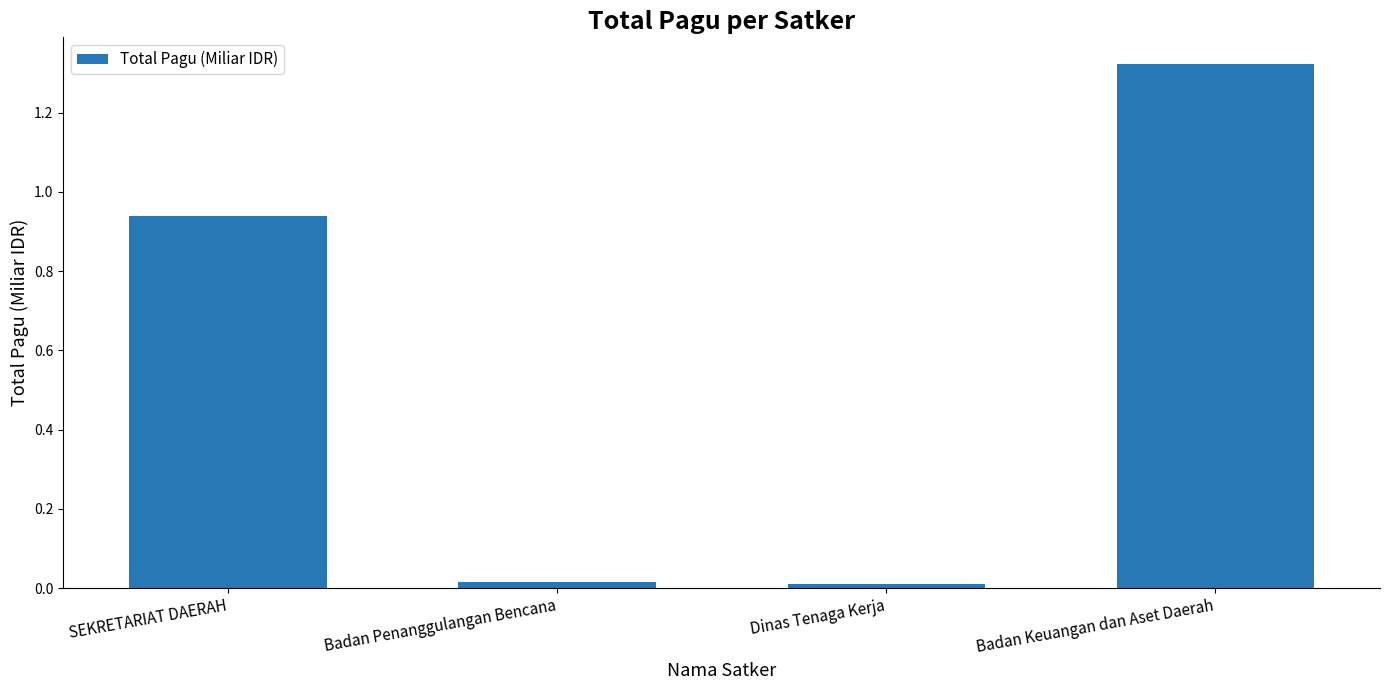

How many categories are shown in the chart?

4